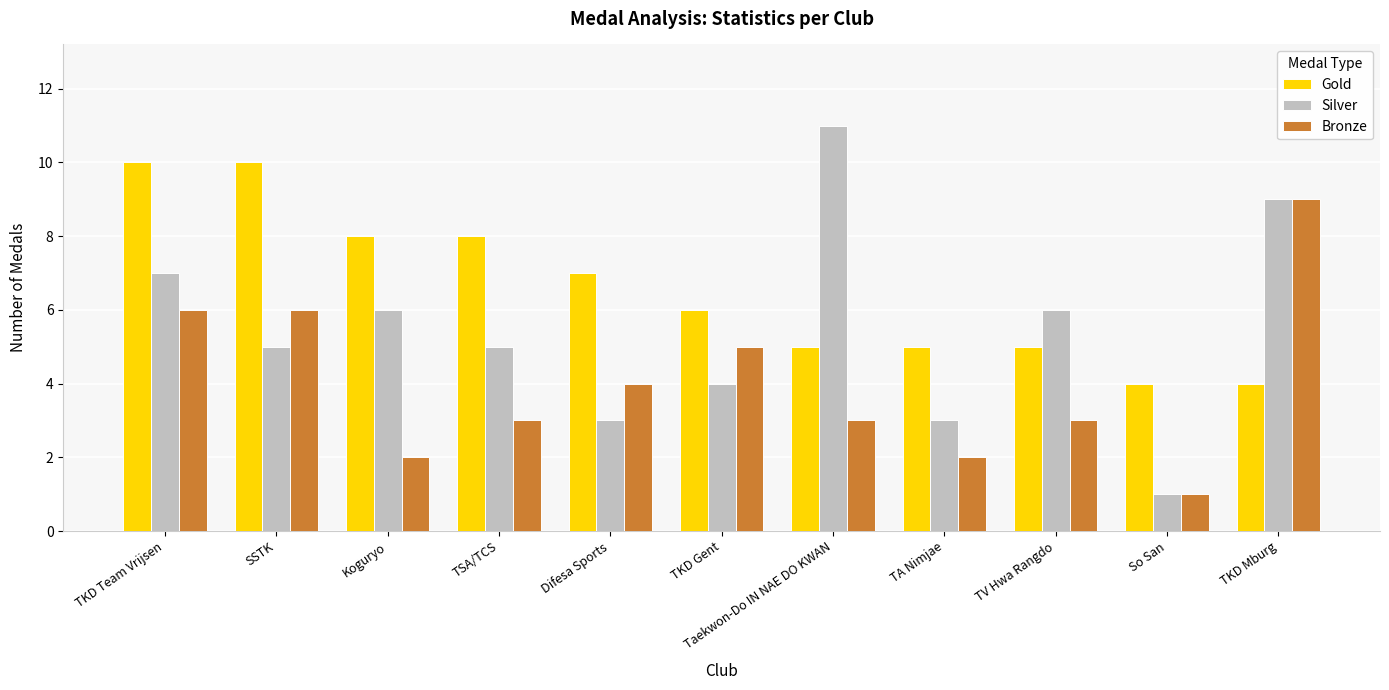

Reading left to right, transcribe all the data shown in this chart.

Gold: 10	10	8	8	7	6	5	5	5	4	4
Silver: 7	5	6	5	3	4	11	3	6	1	9
Bronze: 6	6	2	3	4	5	3	2	3	1	9